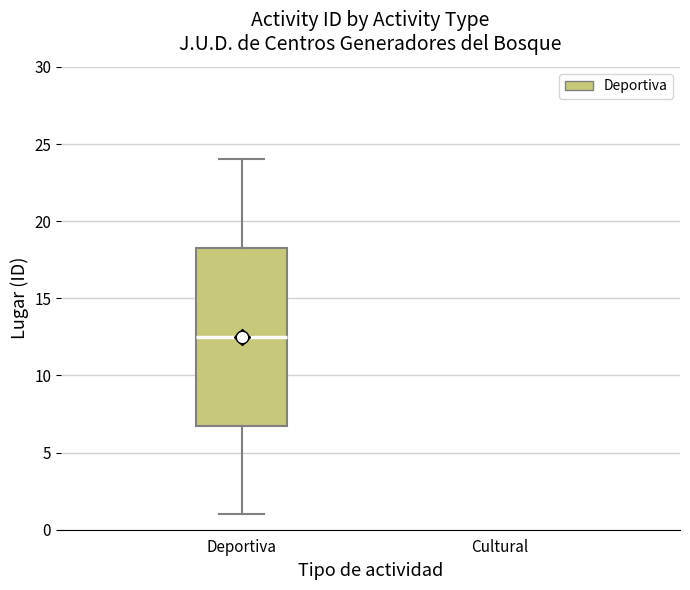

Where does the lower whisker of the box for Deportiva end on the y-axis? The values are not printed on the chart, so give them approximately, as read against the axis.

1.0